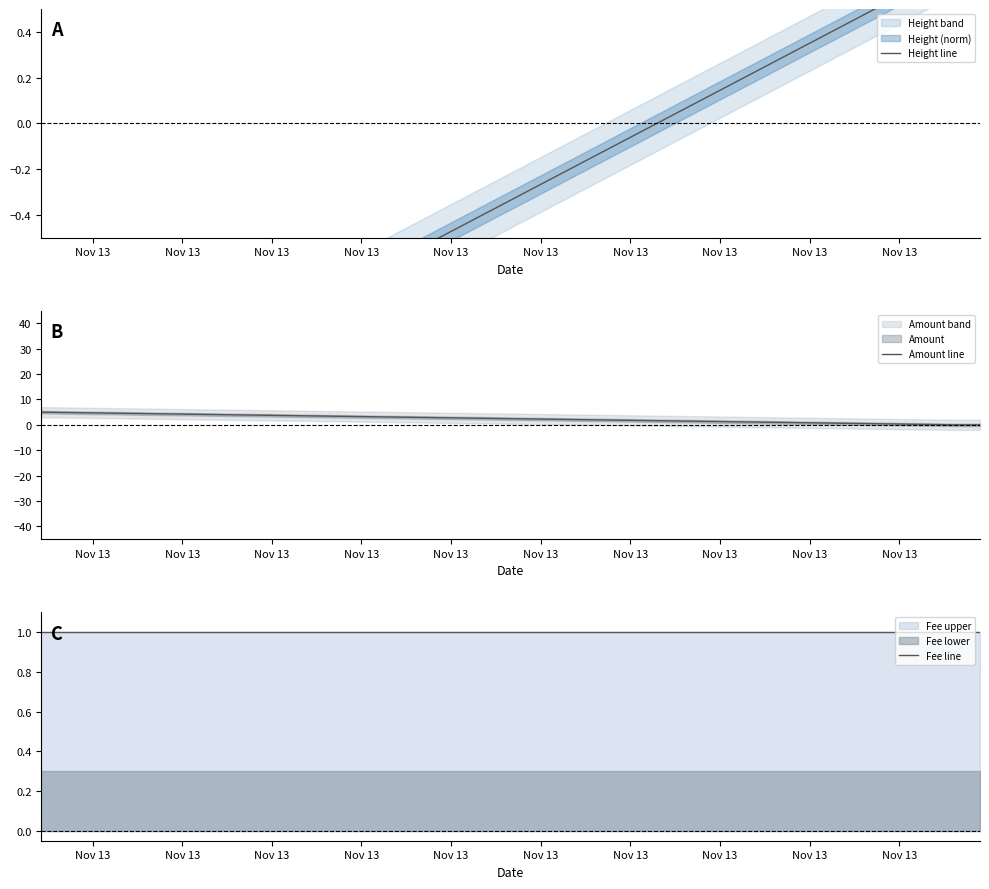

At which category is the sum across all series the highest?

Nov 13